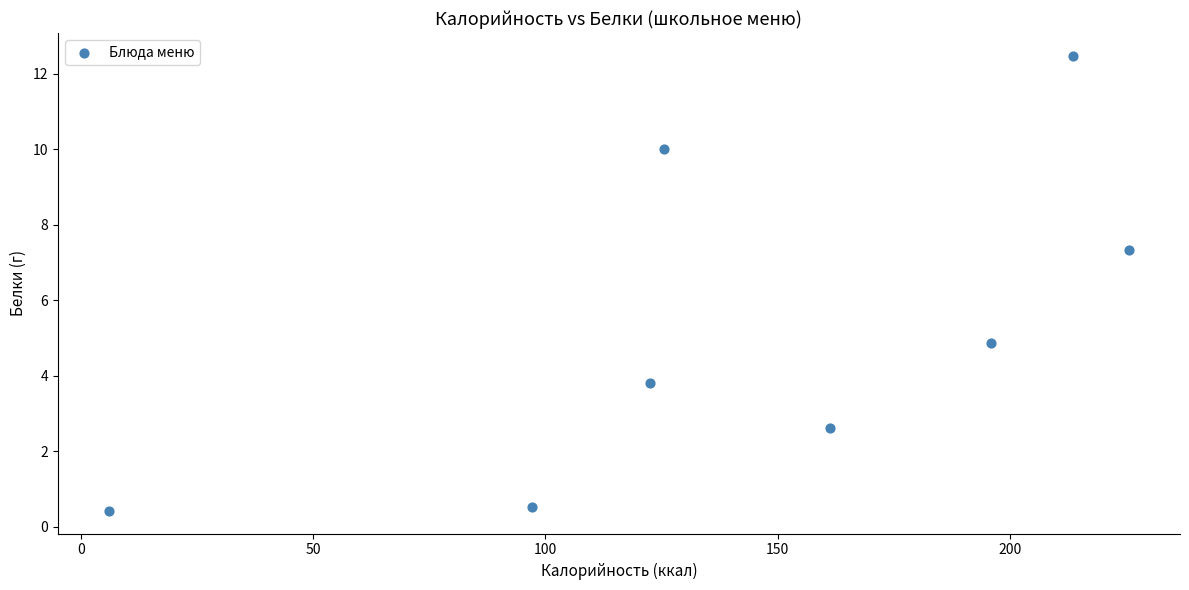

What is the average X value?

143.4